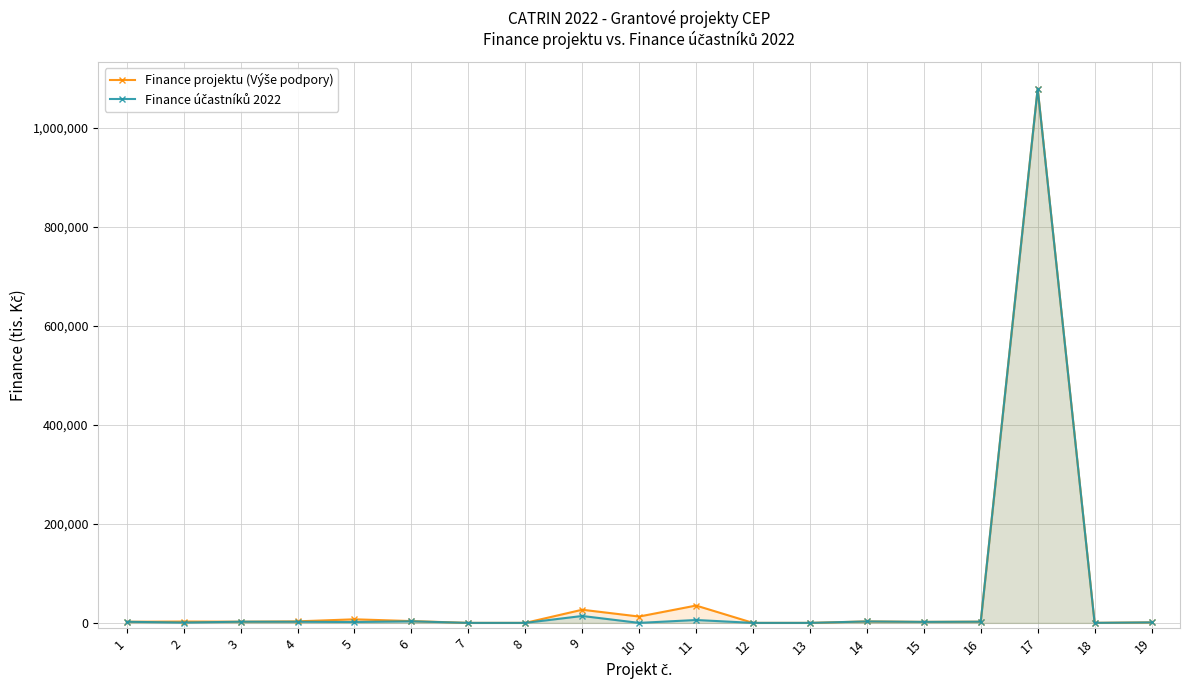

Rank the series by their average value, from highest to lowest.

Finance projektu (Výše podpory), Finance účastníků 2022